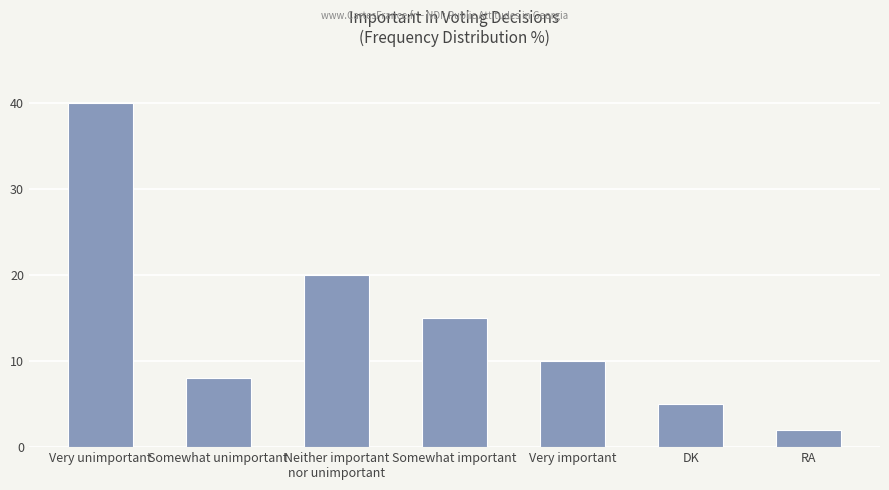

Rank the categories by value from lowest to highest.

RA, DK, Somewhat unimportant, Very important, Somewhat important, Neither important
nor unimportant, Very unimportant